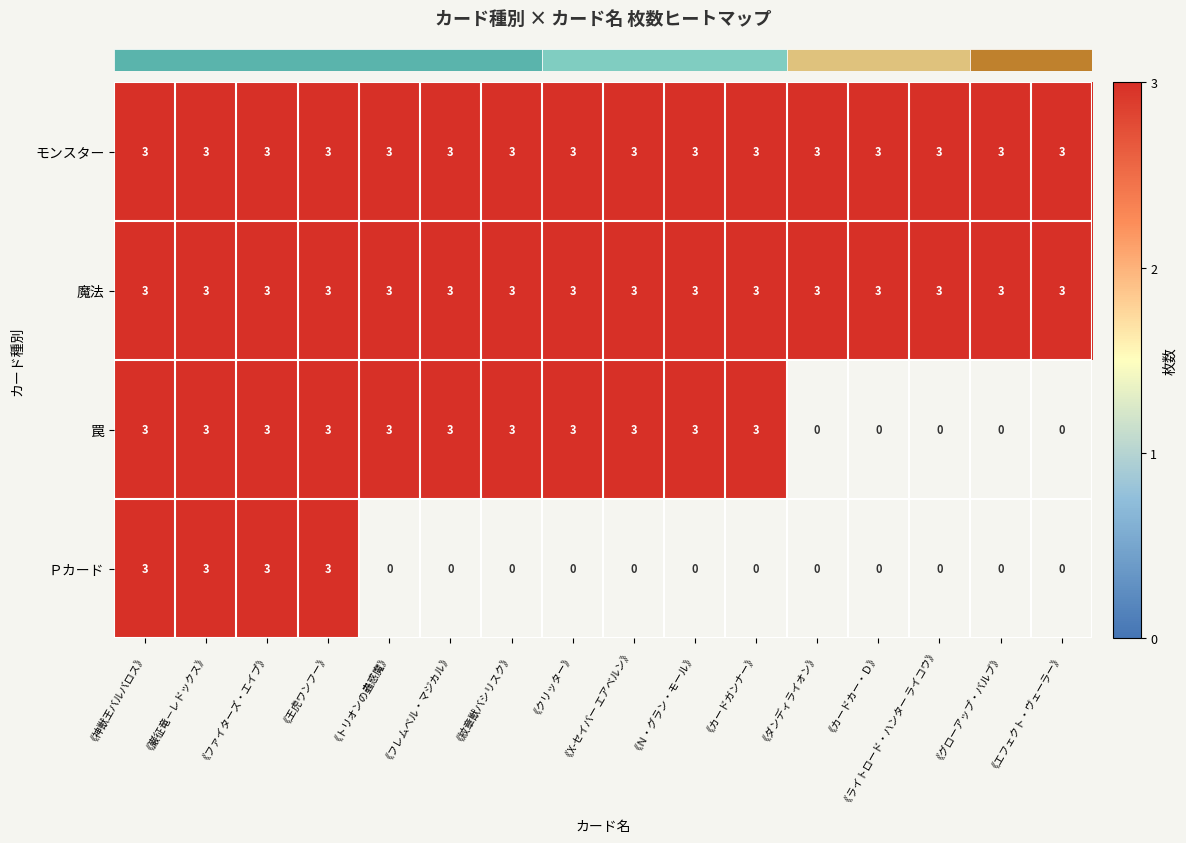

Rank the series at 《神獣王バルバロス》 from highest to lowest value.

モンスター, 魔法, 罠, Ｐカード